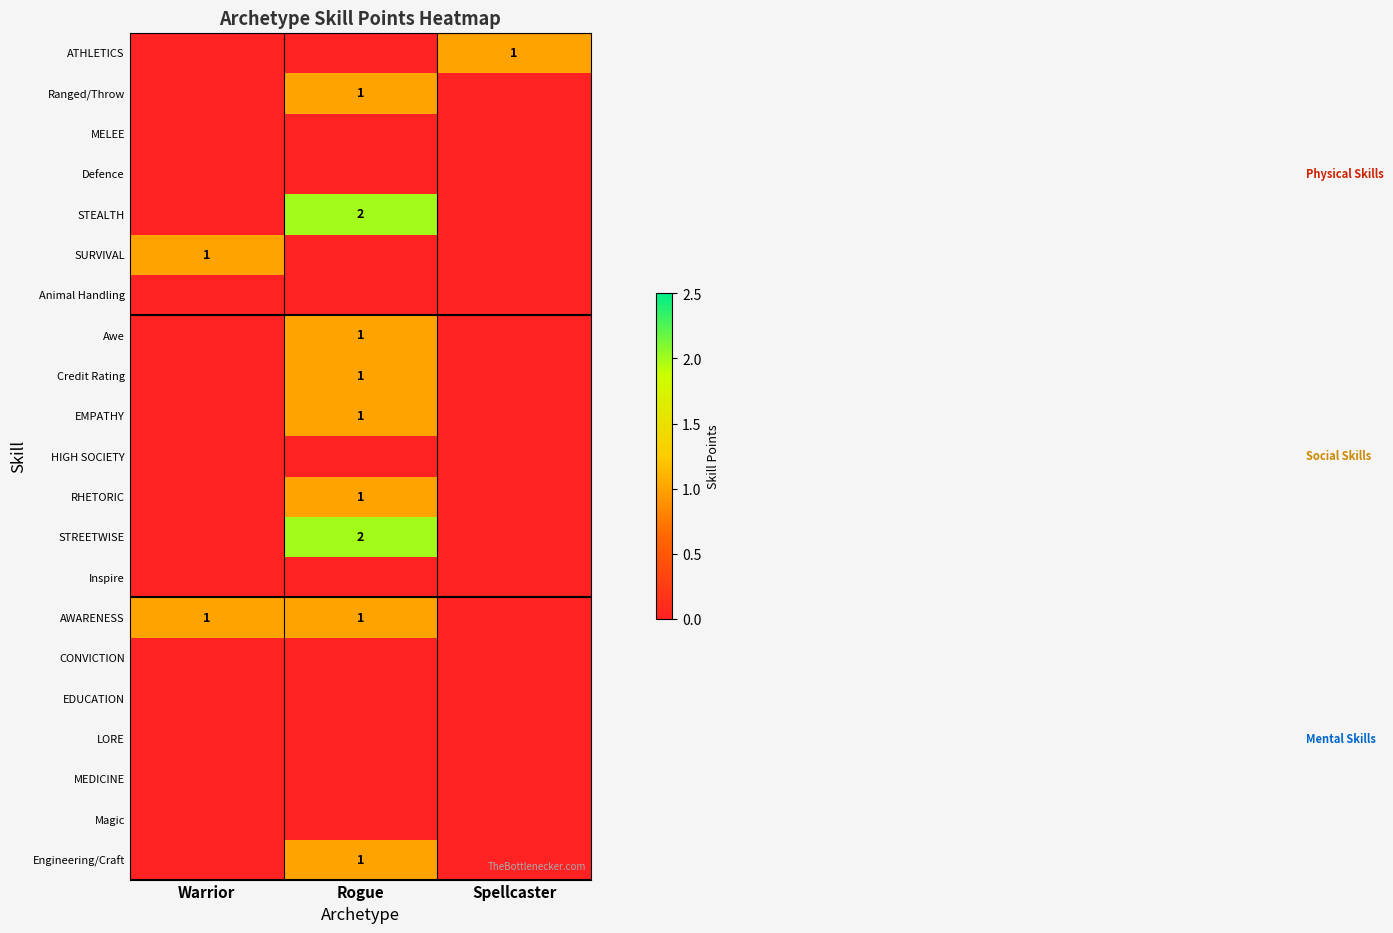

True or false: Engineering/Craft has a value of 1 at Rogue.

True